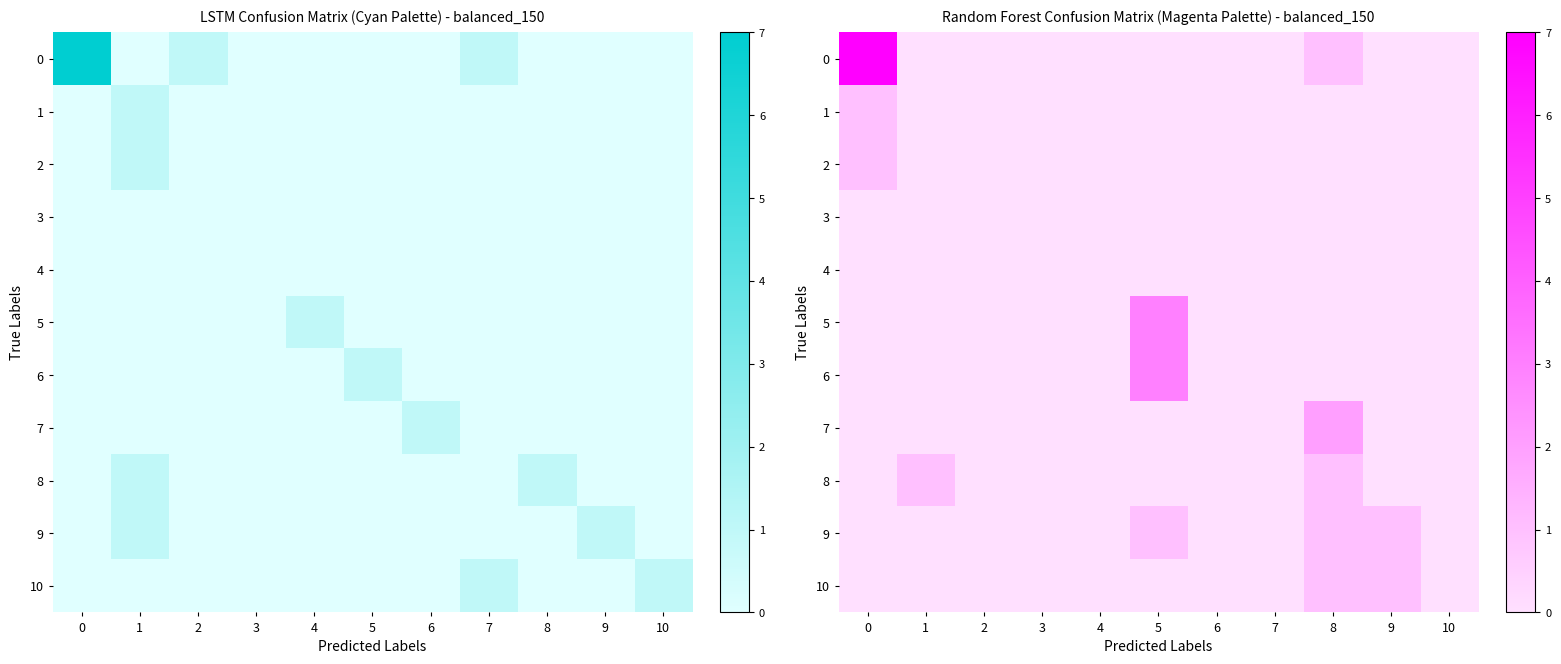

Between 4 and 9, which is larger?

4